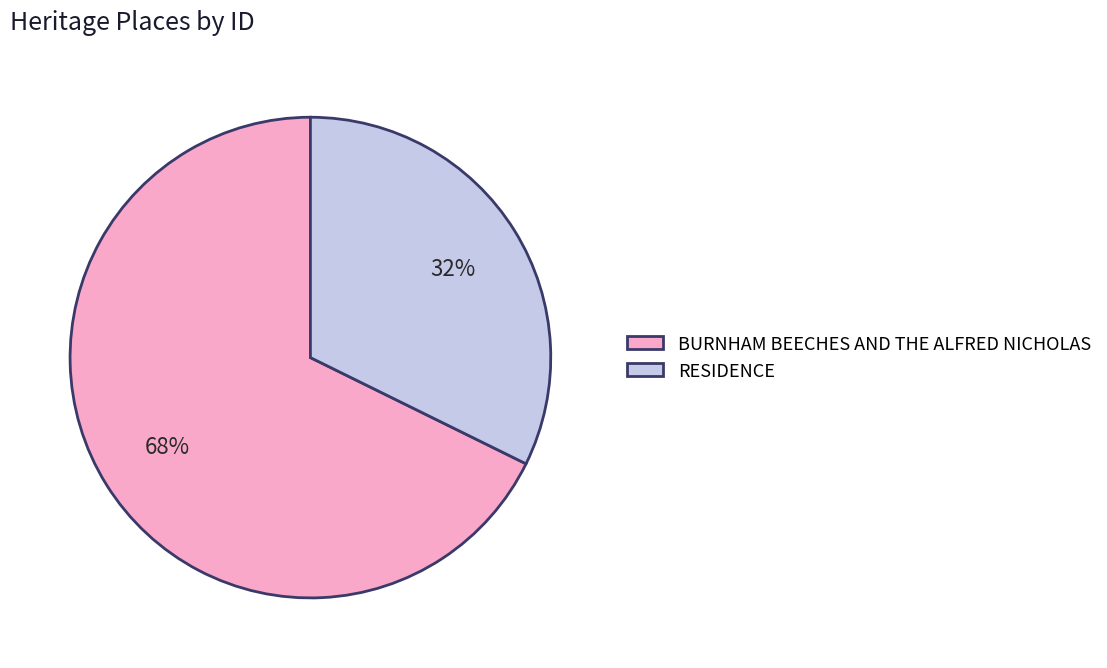

Which slice is the largest?

BURNHAM BEECHES AND THE ALFRED NICHOLAS